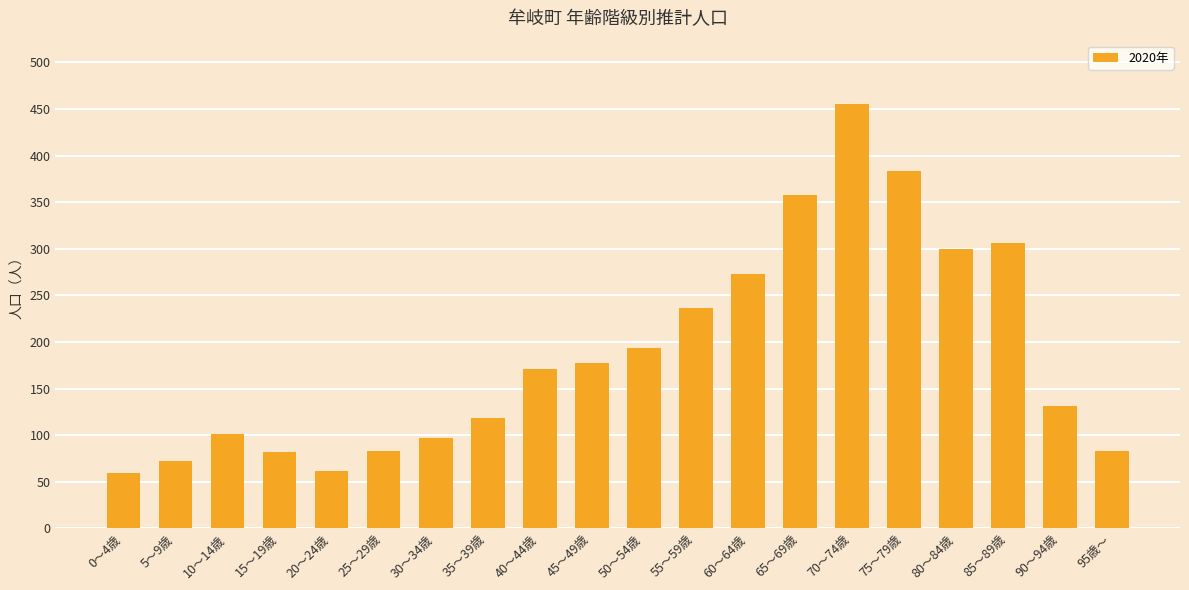

What is the sum of the values at 80～84歳 and 60～64歳?

573